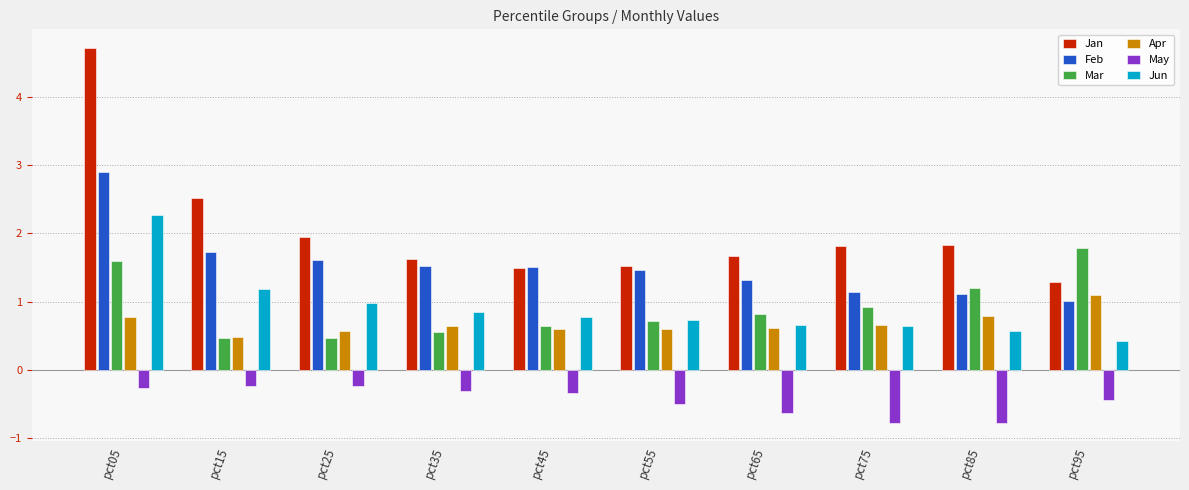

Is the value of Apr at pct35 greater than the value of Jun at pct35?

No